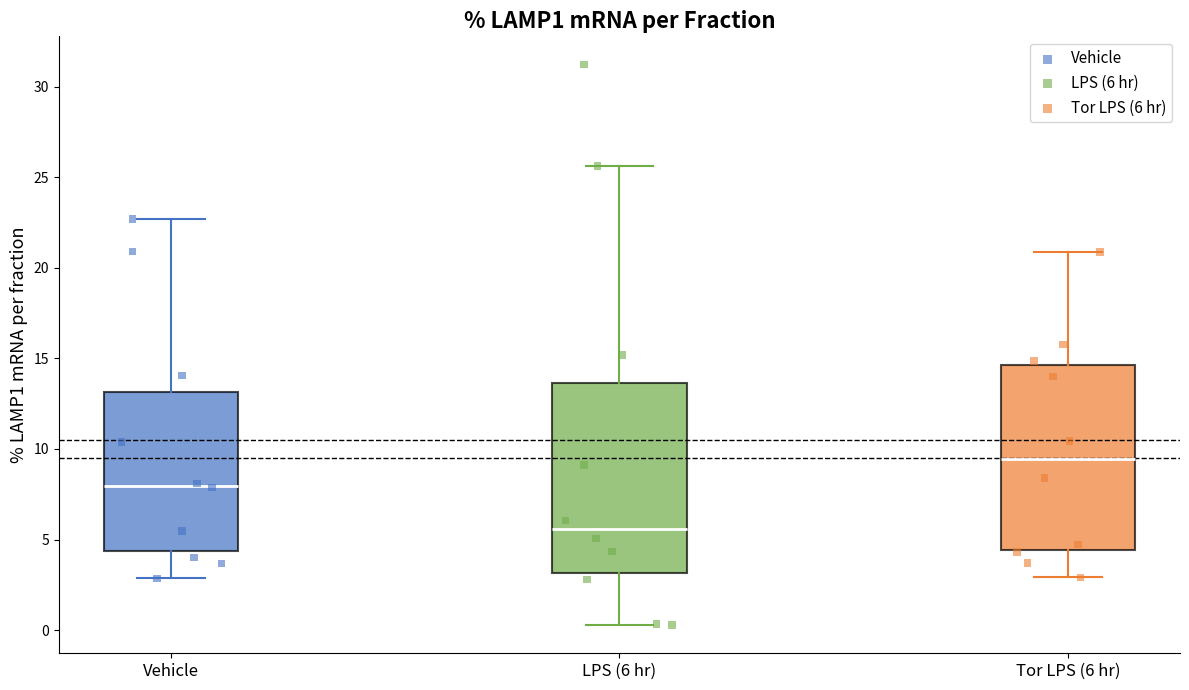

Where is the lower edge of the box for Vehicle on the y-axis? The values are not printed on the chart, so give them approximately, as read against the axis.

4.5